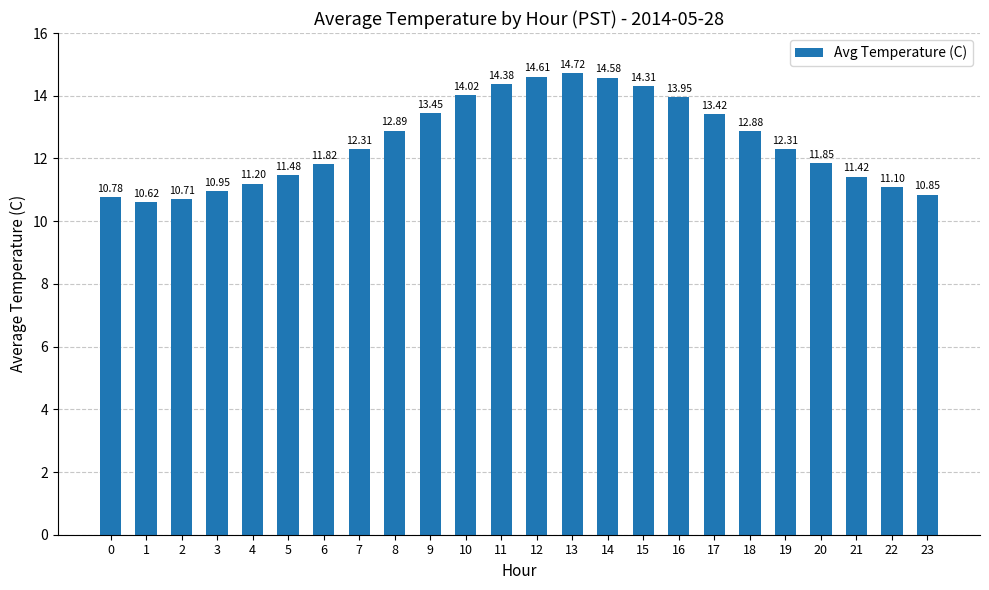

Count the number of values greater than 12.

13